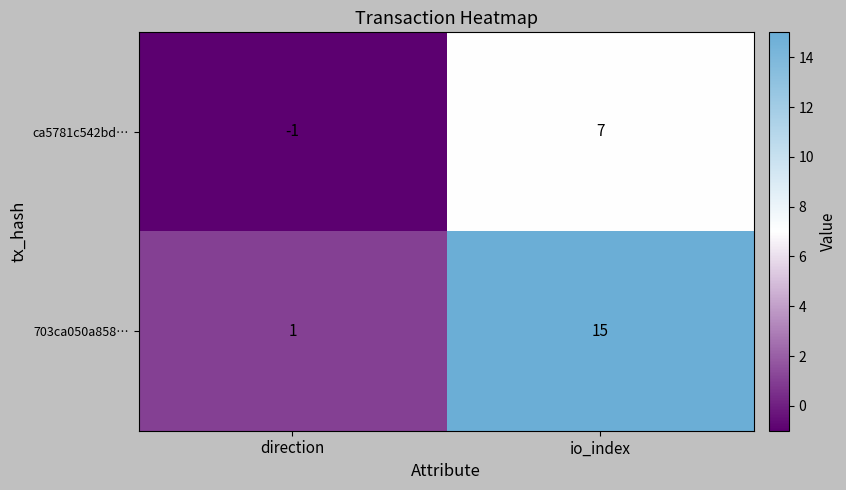

Rank the series at io_index from highest to lowest value.

703ca050a858…, ca5781c542bd…